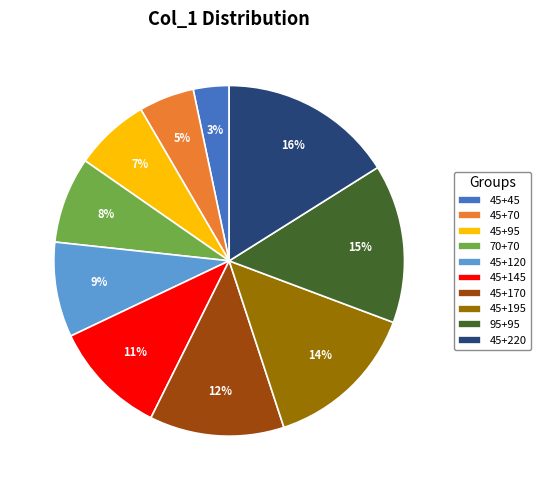

Approximately how many times larger is the value at 45+95 compared to 95+95?

0.5